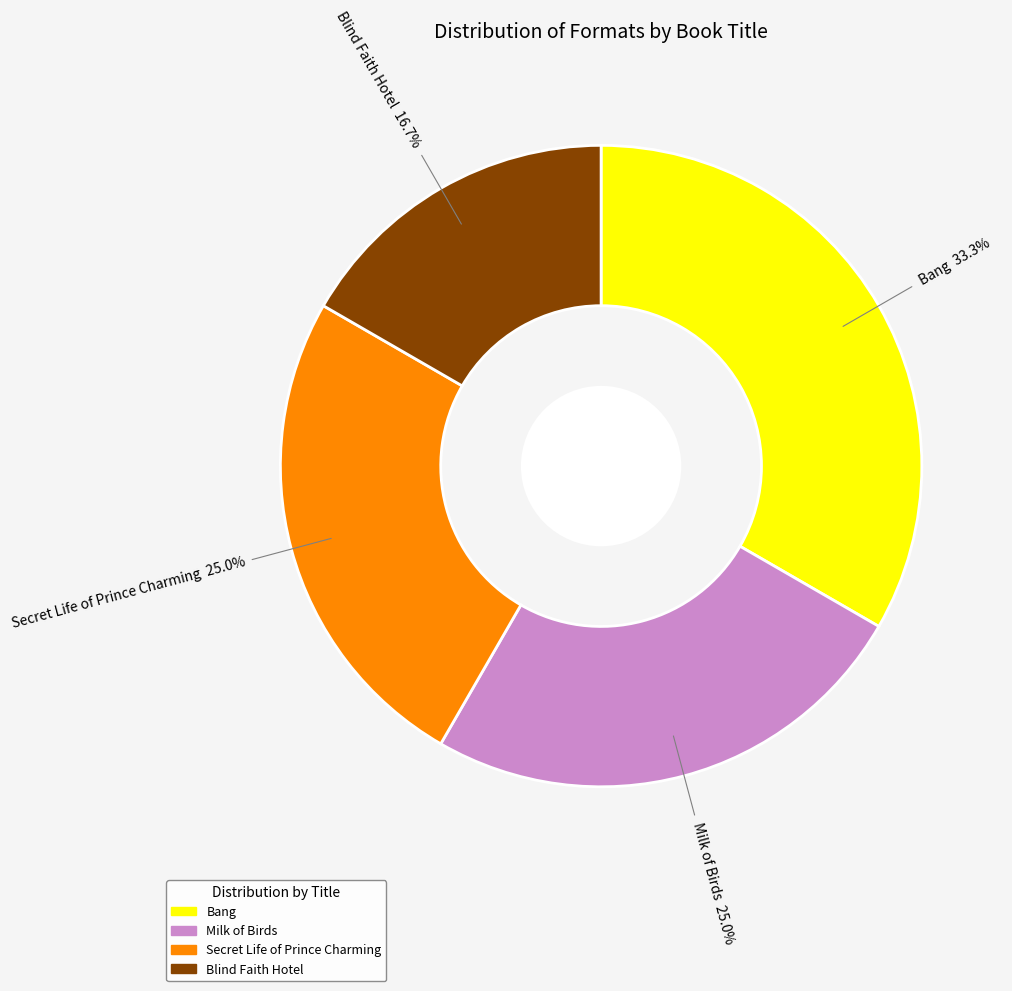

True or false: Secret Life of Prince Charming accounts for 34% of the total.

False